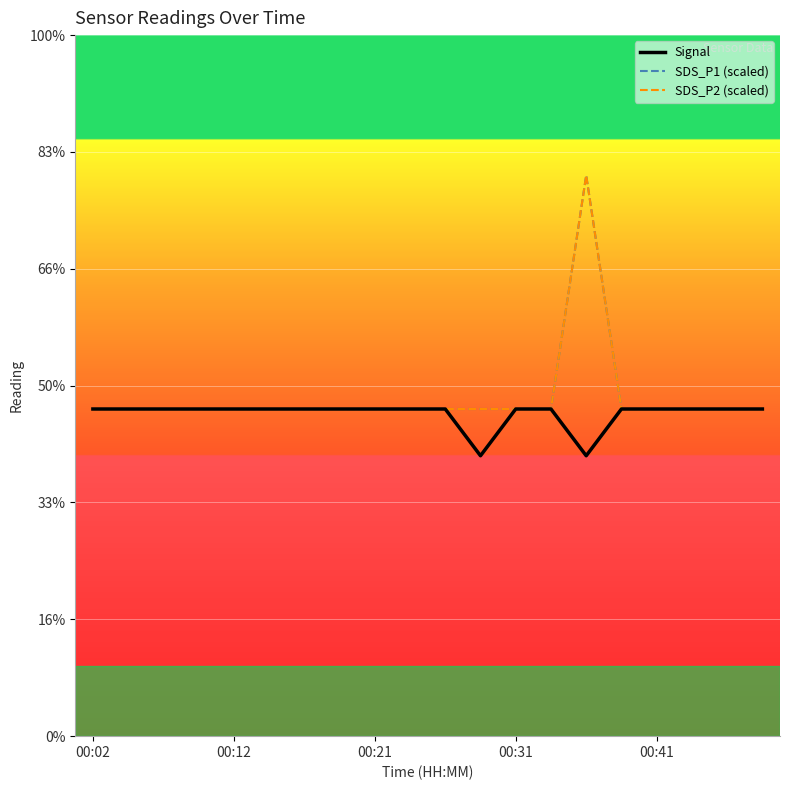

Rank the series by their maximum value, from lowest to highest.

Signal, SDS_P1 (scaled), SDS_P2 (scaled)